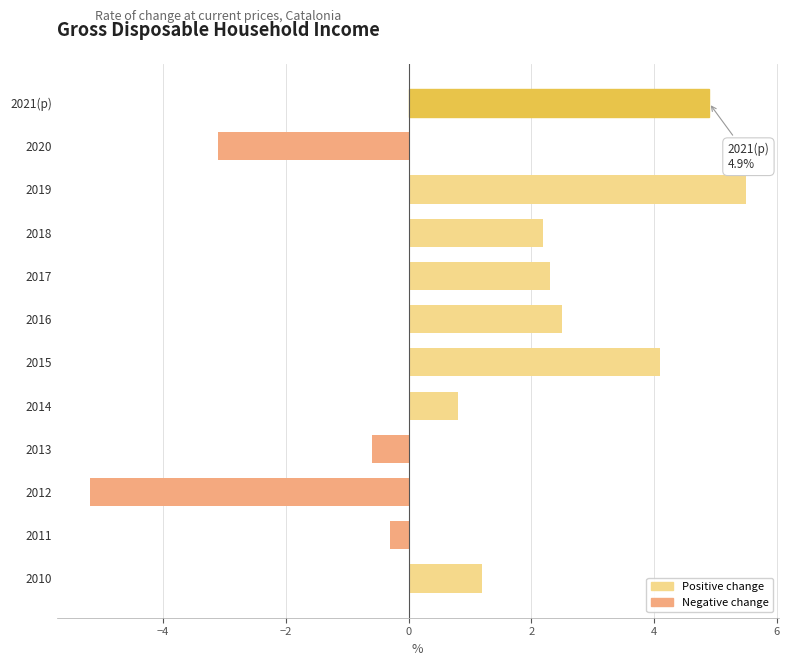

What is the average value?

1.2